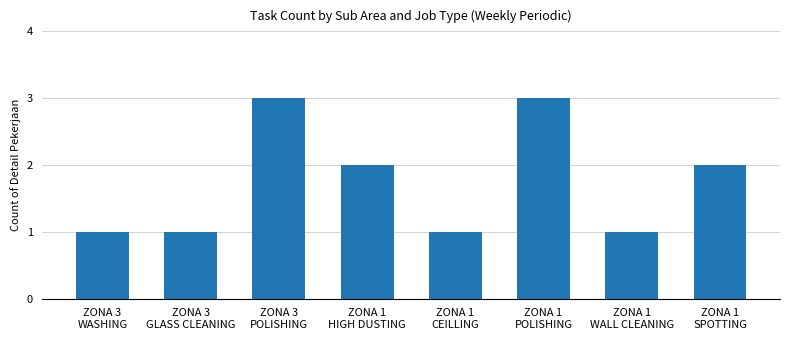

What is the label of the 4th bar from the right?

ZONA 1
CEILLING